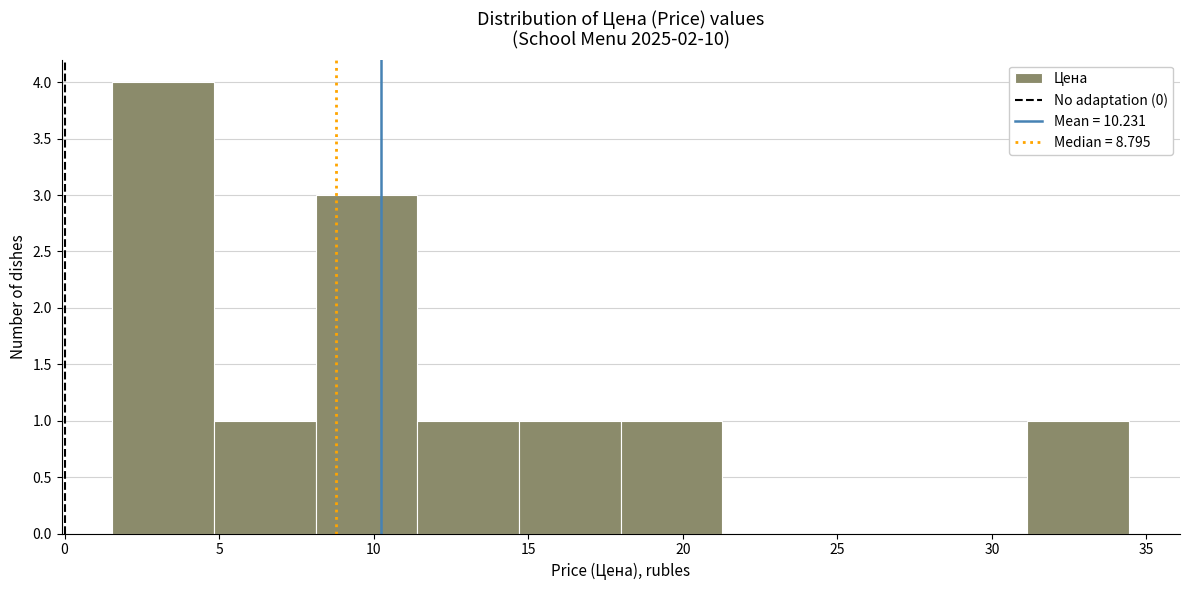

Reading left to right, transcribe this chart: for each bar, give the range it covers on the x-axis and its height. Neither the bar edges nor the heights are printed on the chart, so give them approximately, as read against the axes.

1.5 to 5.0: 4
5.0 to 8.0: 1
8.0 to 11.5: 3
11.5 to 14.5: 1
14.5 to 18.0: 1
18.0 to 21.5: 1
21.5 to 24.5: 0
24.5 to 28.0: 0
28.0 to 31.0: 0
31.0 to 34.5: 1